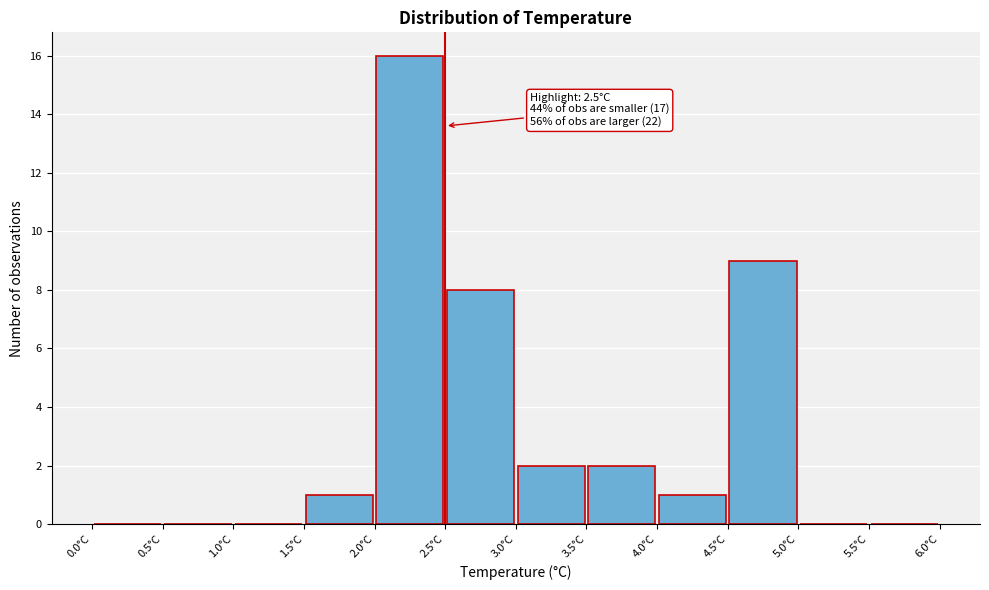

Which range on the x-axis has the tallest bar?

2.0 to 2.5